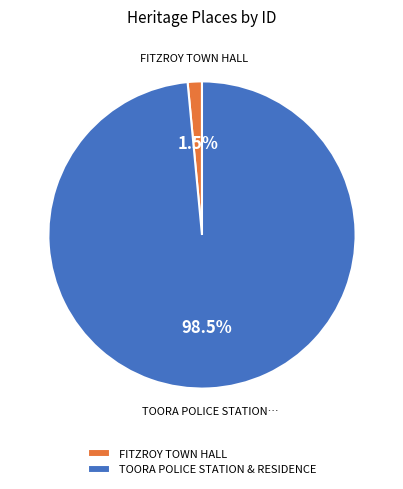

Between FITZROY TOWN HALL and TOORA POLICE STATION & RESIDENCE, which is larger?

TOORA POLICE STATION & RESIDENCE